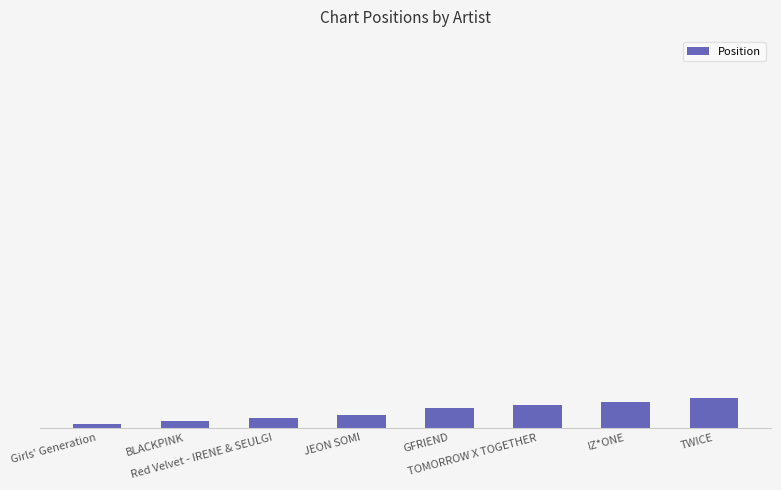

Are the bars horizontal?

No